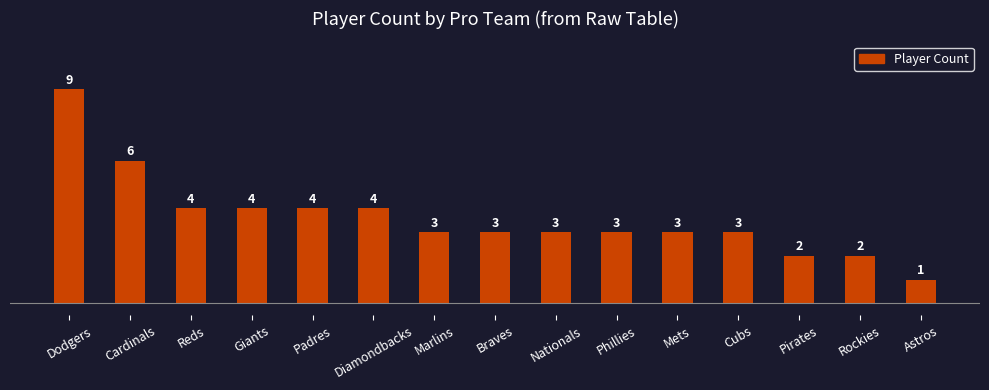

Between Cardinals and Phillies, which is larger?

Cardinals